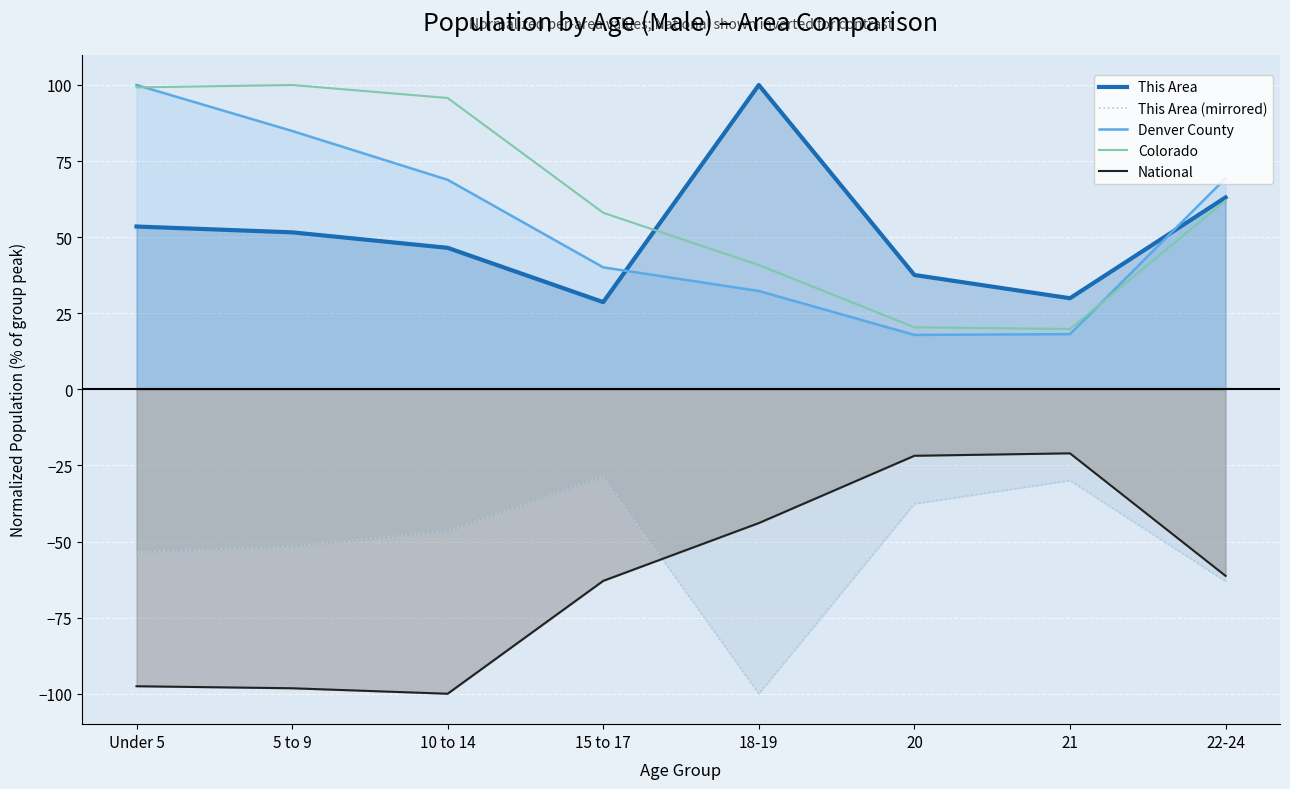

Rank the series by their maximum value, from highest to lowest.

This Area, Denver County, Colorado, National, This Area (mirrored)